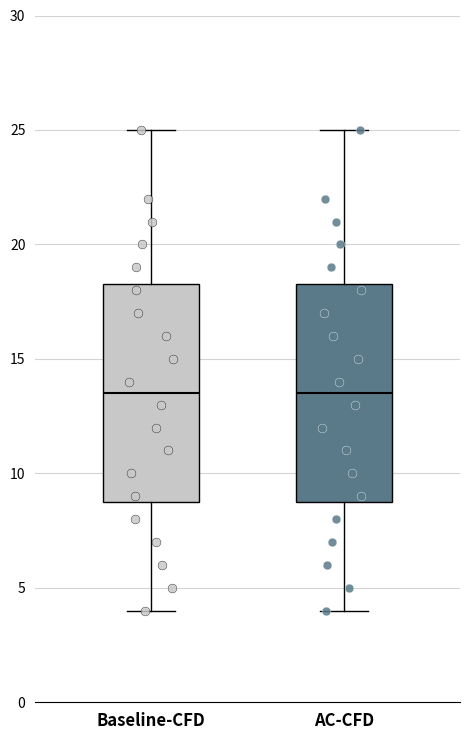

Reading left to right, read every box against the y-axis: the position of its median line, the range the box covers, and the ends of its whiskers. The values are not printed on the chart, so give them approximately, as read against the axis.

Baseline-CFD: median 13.5, box 9.0 to 18.5, whiskers 4.0 to 25.0
AC-CFD: median 13.5, box 9.0 to 18.5, whiskers 4.0 to 25.0